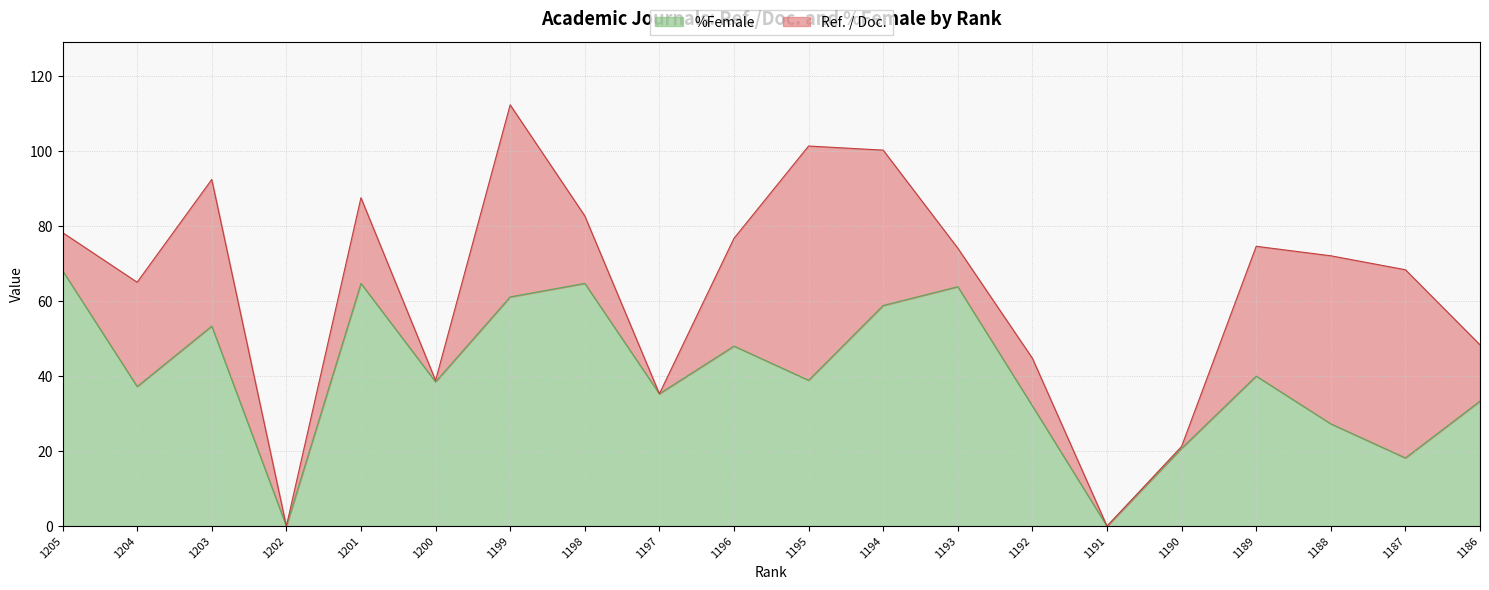

True or false: the data shows 0.0 at 1202.

True